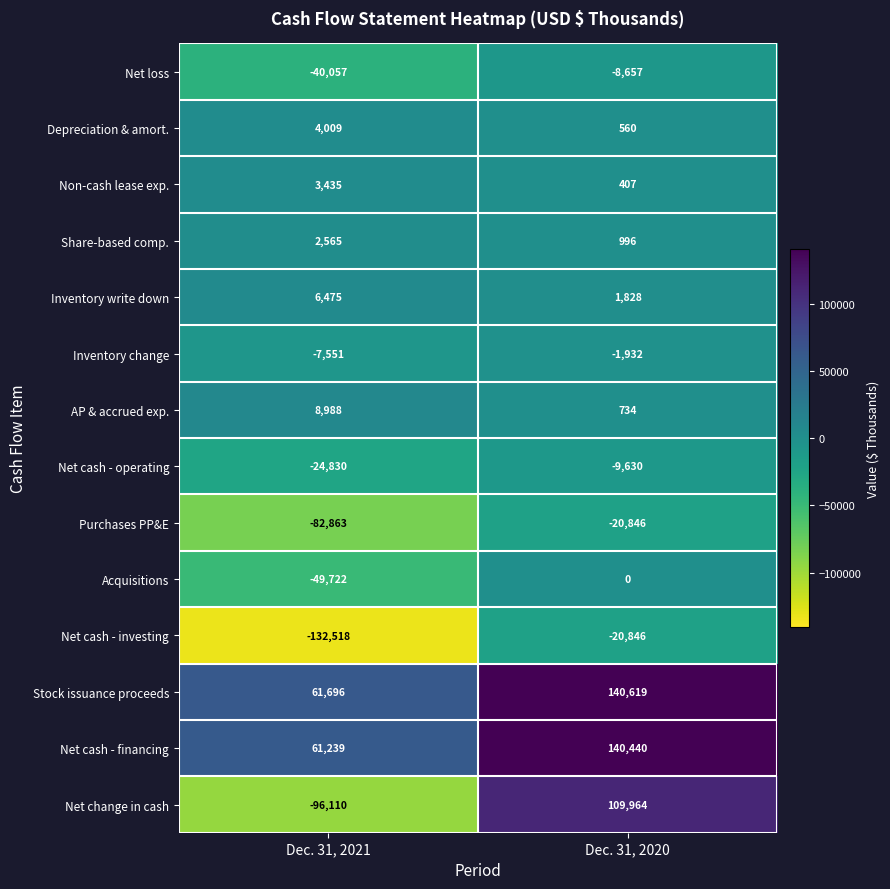

Reading right to left, what are all the values shown in this chart?

Net loss: Dec. 31, 2020=-8657	Dec. 31, 2021=-40057
Depreciation & amort.: Dec. 31, 2020=560	Dec. 31, 2021=4009
Non-cash lease exp.: Dec. 31, 2020=407	Dec. 31, 2021=3435
Share-based comp.: Dec. 31, 2020=996	Dec. 31, 2021=2565
Inventory write down: Dec. 31, 2020=1828	Dec. 31, 2021=6475
Inventory change: Dec. 31, 2020=-1932	Dec. 31, 2021=-7551
AP & accrued exp.: Dec. 31, 2020=734	Dec. 31, 2021=8988
Net cash - operating: Dec. 31, 2020=-9630	Dec. 31, 2021=-24830
Purchases PP&E: Dec. 31, 2020=-20846	Dec. 31, 2021=-82863
Acquisitions: Dec. 31, 2020=0	Dec. 31, 2021=-49722
Net cash - investing: Dec. 31, 2020=-20846	Dec. 31, 2021=-132518
Stock issuance proceeds: Dec. 31, 2020=140619	Dec. 31, 2021=61696
Net cash - financing: Dec. 31, 2020=140440	Dec. 31, 2021=61239
Net change in cash: Dec. 31, 2020=109964	Dec. 31, 2021=-96110